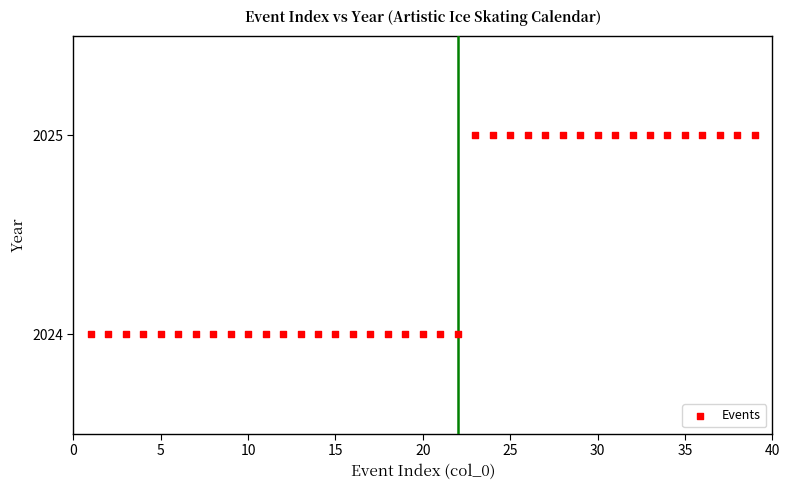

What is the range of X values (max minus min)?

38